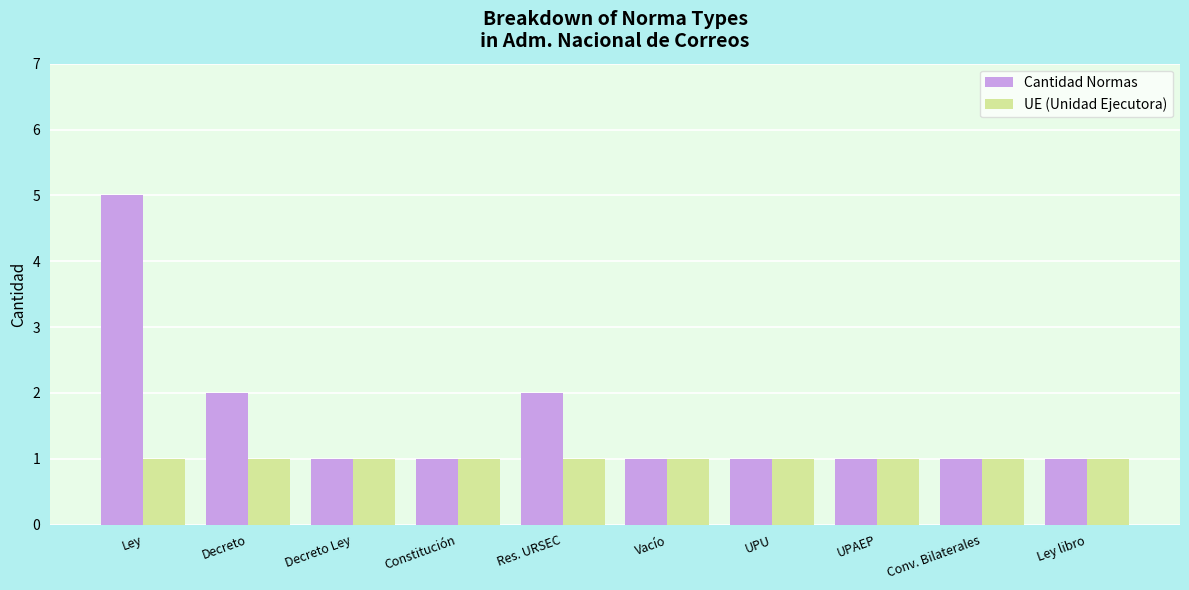

Between Decreto and Vacío, which series saw the biggest shift?

Cantidad Normas